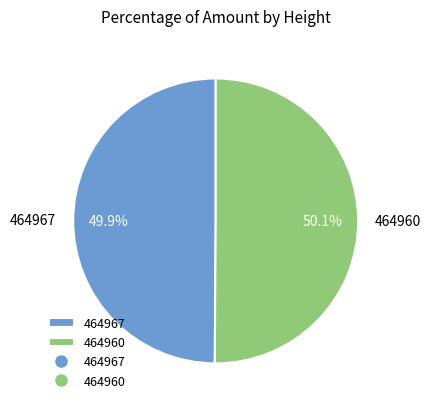

Approximately how many times larger is the value at 464967 compared to 464960?

1.0